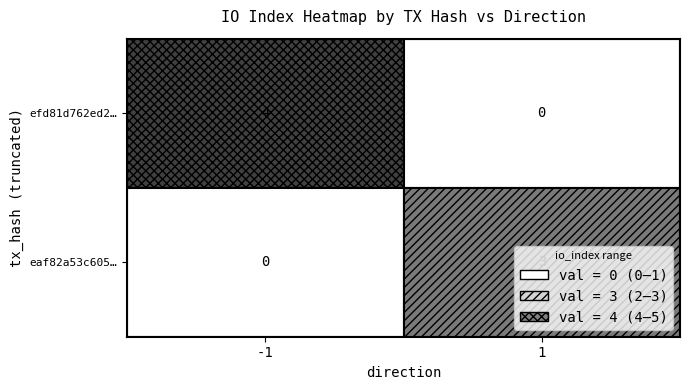

List the series in order of their peak value, lowest first.

eaf82a53c605…, efd81d762ed2…